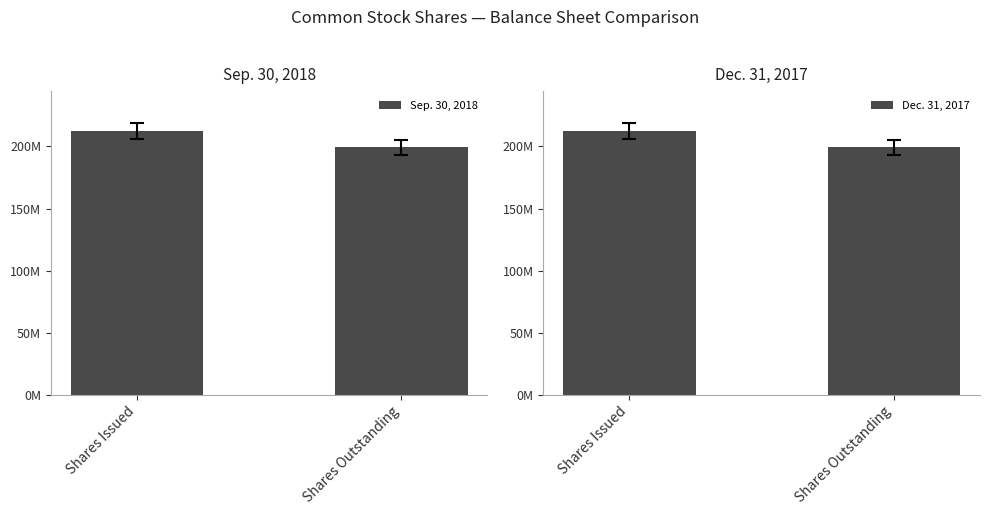

Between Shares Issued and Shares Outstanding, which is larger?

Shares Issued